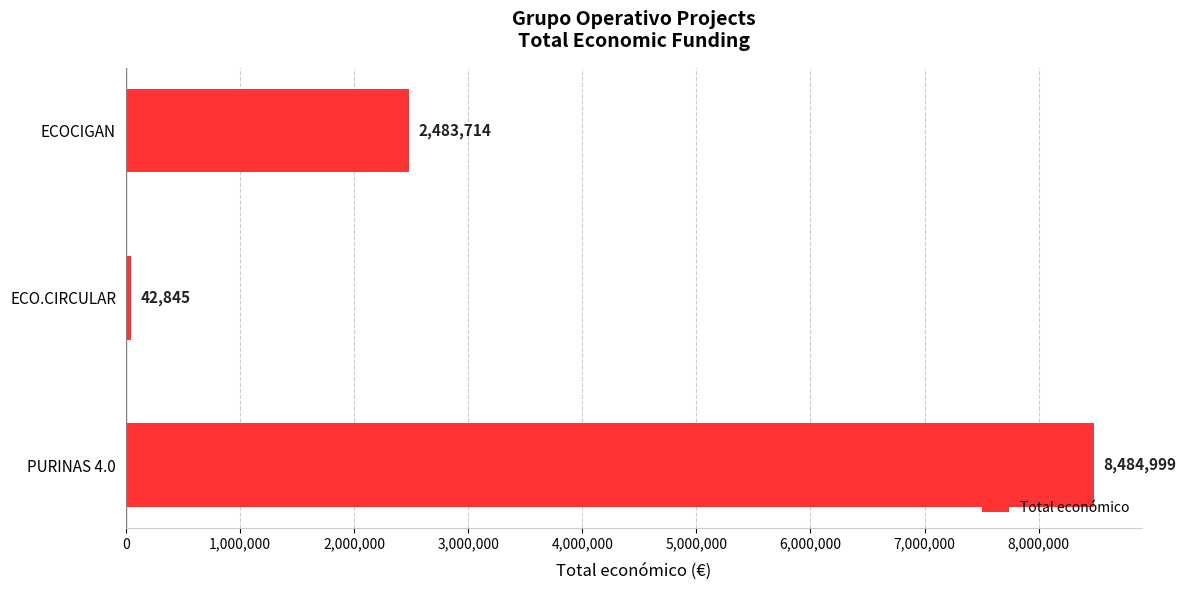

The chart shows a value of 8484999 at PURINAS 4.0. True or false?

True